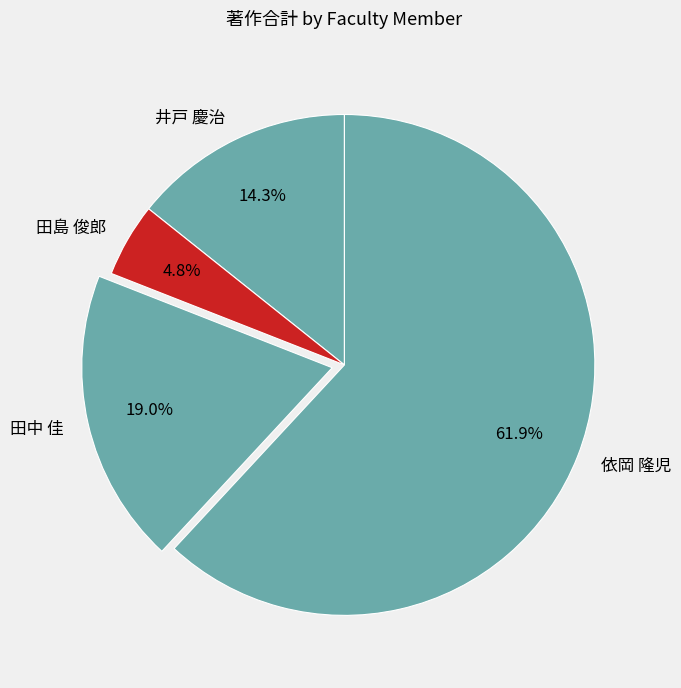

What portion of the pie excludes 田中 佳?

81.0%